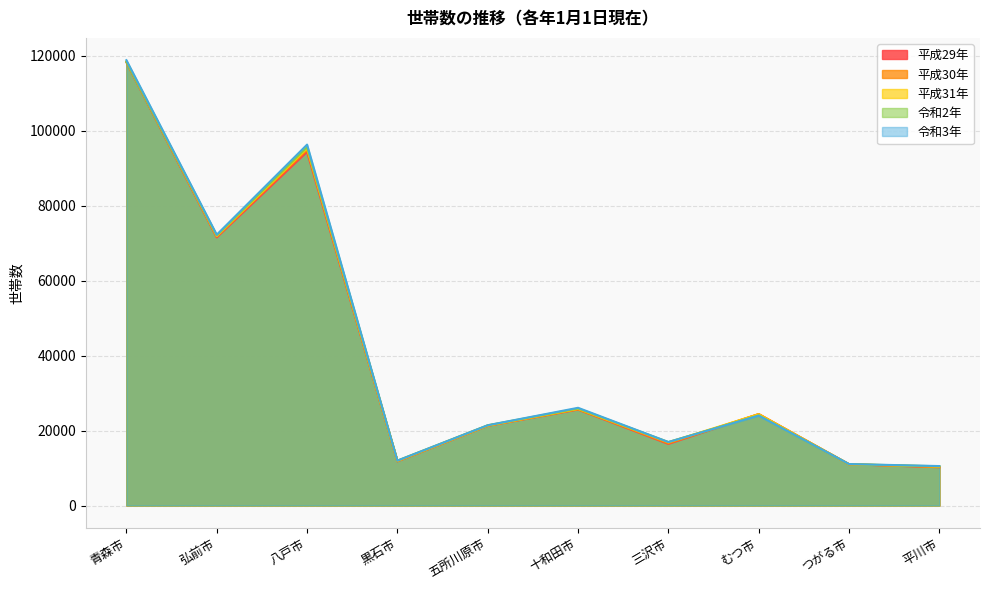

What is the average value of the 令和3年 series?

40935